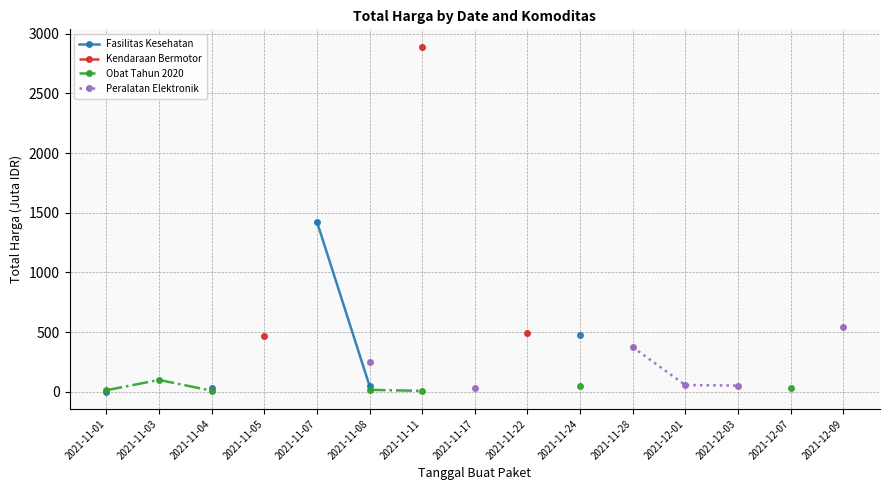

The Kendaraan Bermotor series shows 614.5 at 2021-11-05. True or false?

False